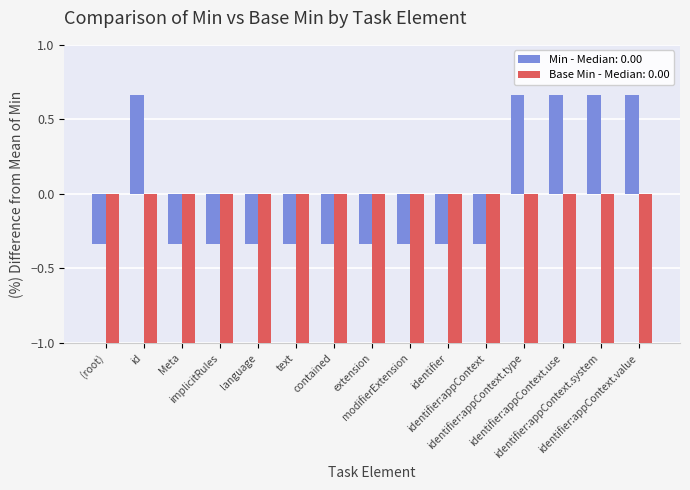

How many bars are there in total?

30